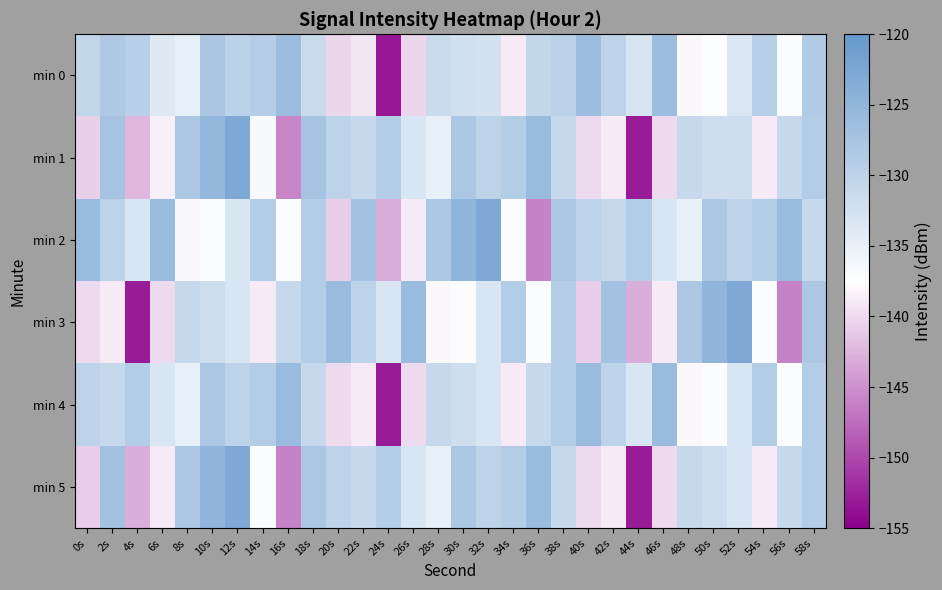

At which category is the sum across all series the highest?

12s